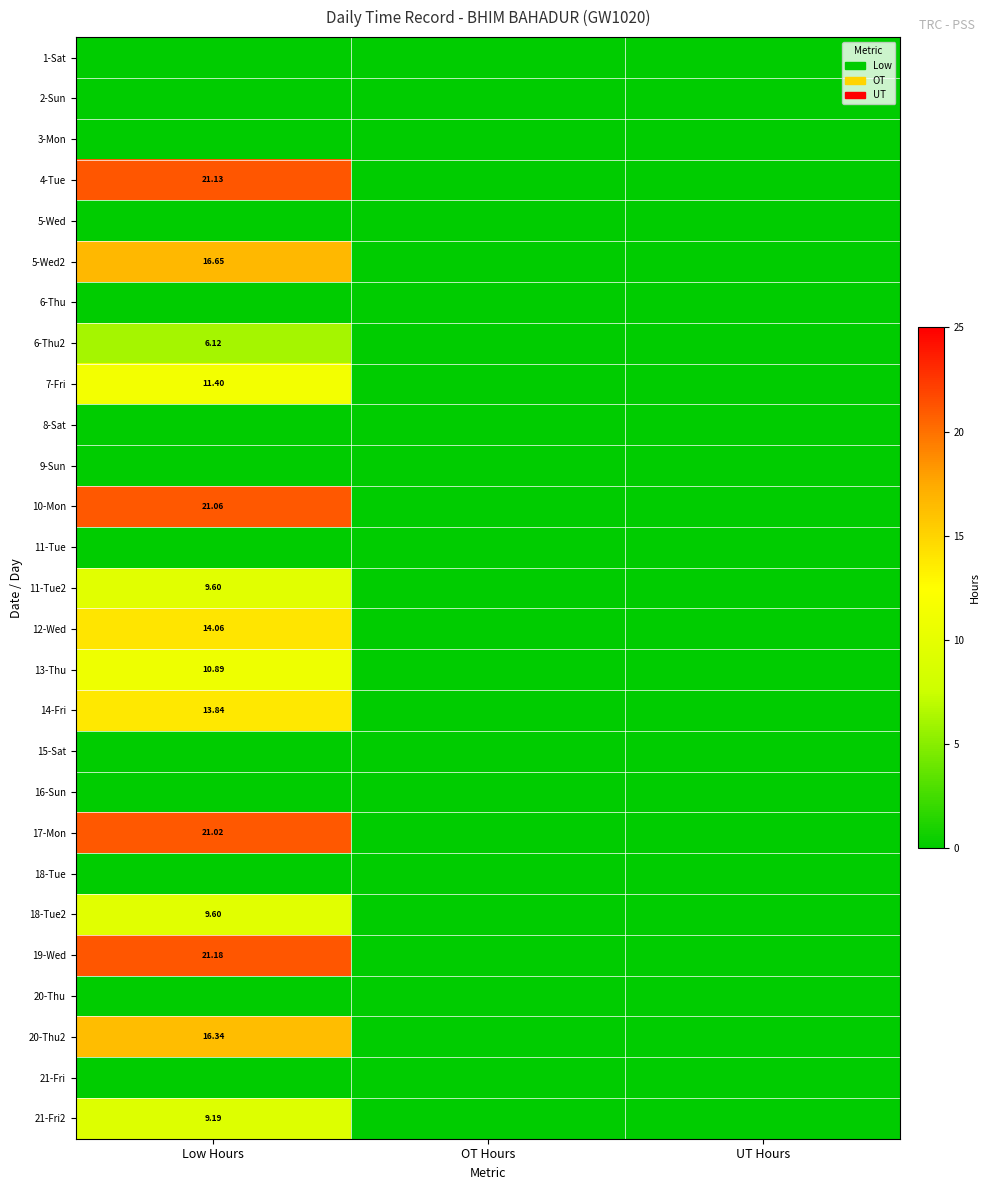

What is the average value of the 20-Thu2 series?

5.4